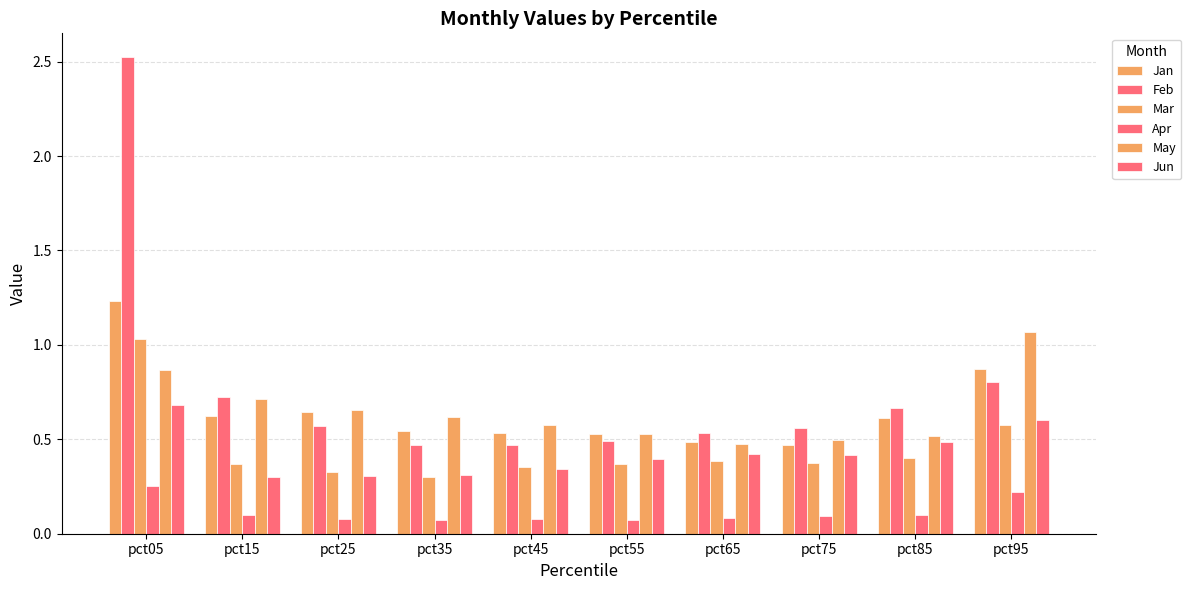

Between pct05 and pct95, which series saw the biggest shift?

Feb